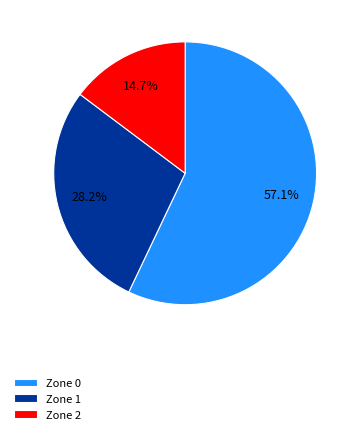

To the nearest percent, what percentage of the pie is Zone 1?

28%